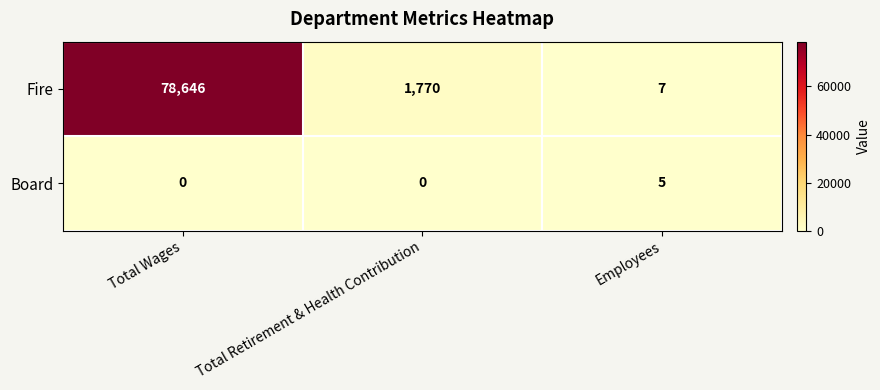

List the series in order of their peak value, lowest first.

Board, Fire